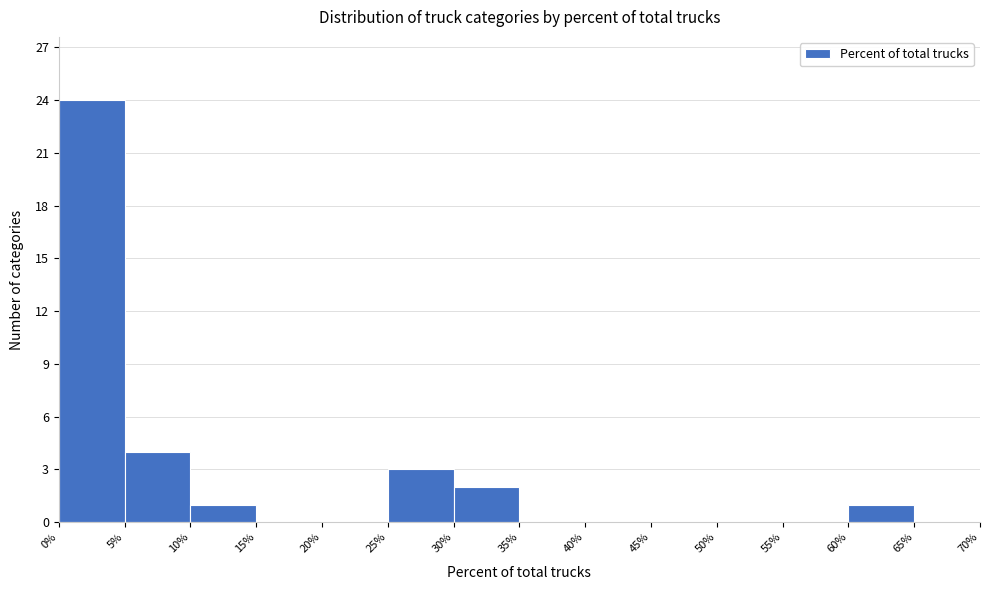

Reading left to right, transcribe this chart: for each bar, give the range it covers on the x-axis and its height. The values are not printed on the chart, so give them approximately, as read against the axis.

0% to 5%: 24
5% to 10%: 4
10% to 15%: 1
15% to 20%: 0
20% to 25%: 0
25% to 30%: 3
30% to 35%: 2
35% to 40%: 0
40% to 45%: 0
45% to 50%: 0
50% to 55%: 0
55% to 60%: 0
60% to 65%: 1
65% to 70%: 0